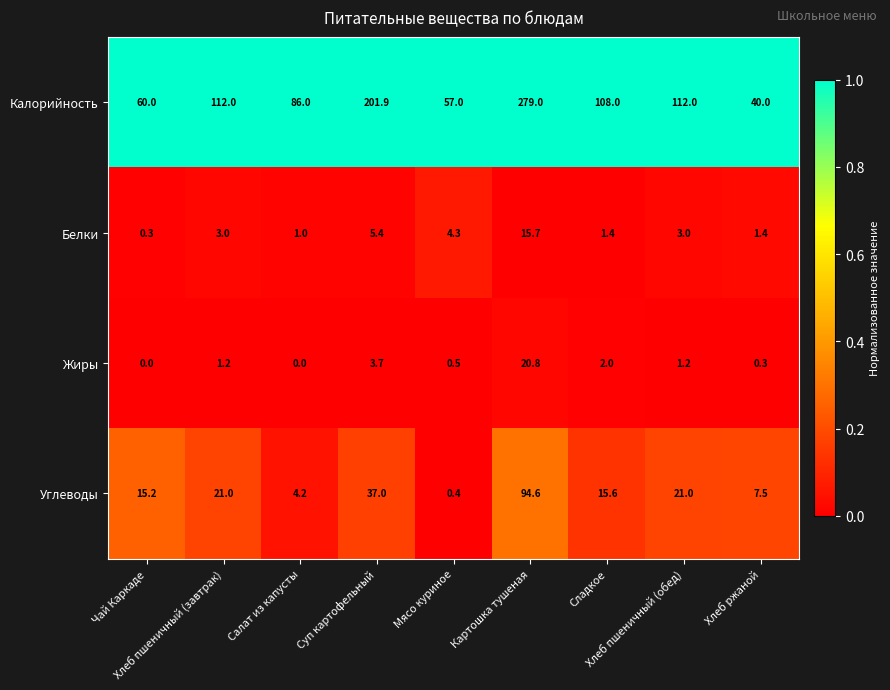

What is the minimum value for Углеводы?

0.4